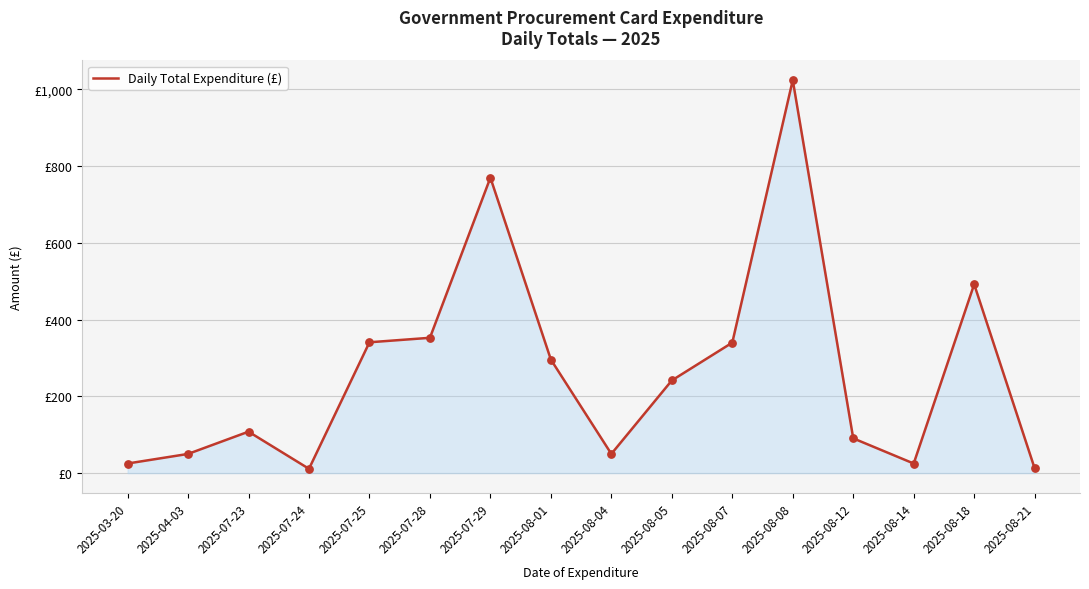

Approximately how many times larger is the value at 2025-03-20 compared to 2025-08-12?

0.3